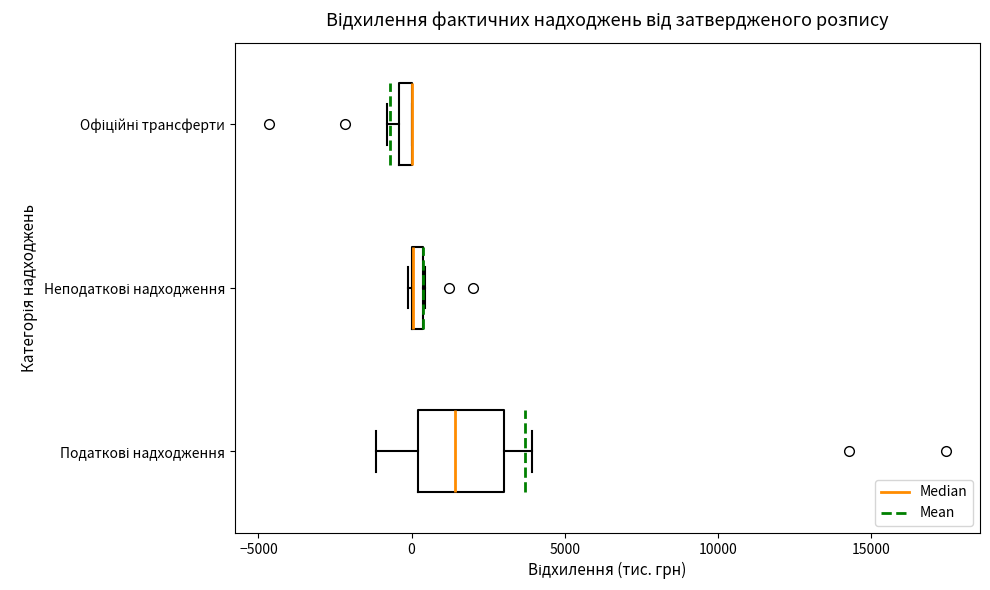

Which box is the widest, from its left edge to its right edge?

Податкові надходження